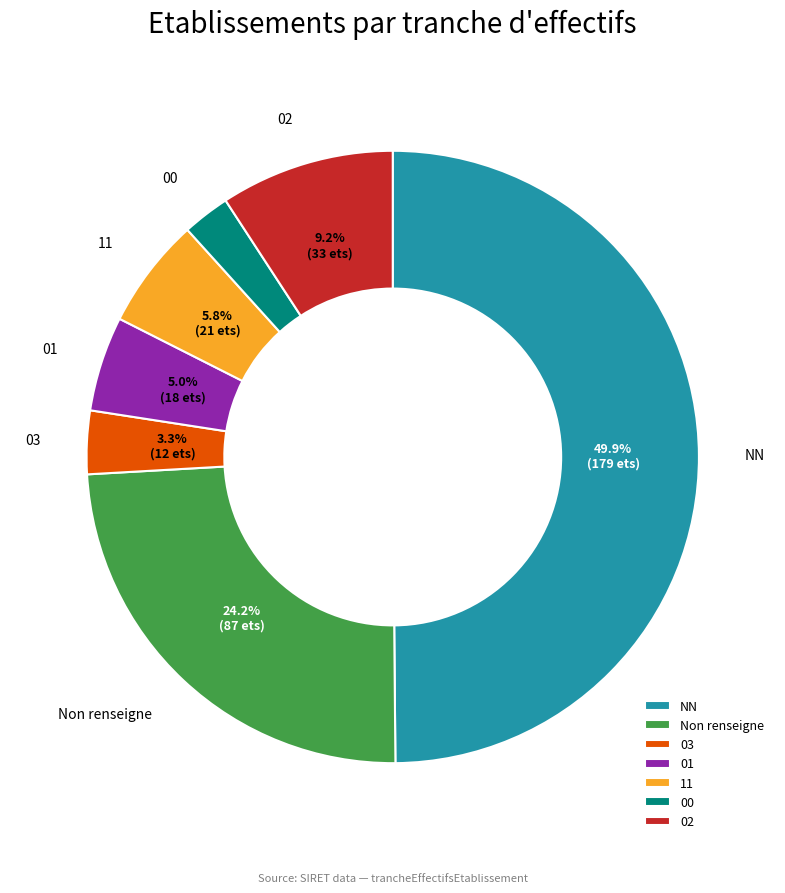

Which has a higher value, 03 or 01?

01